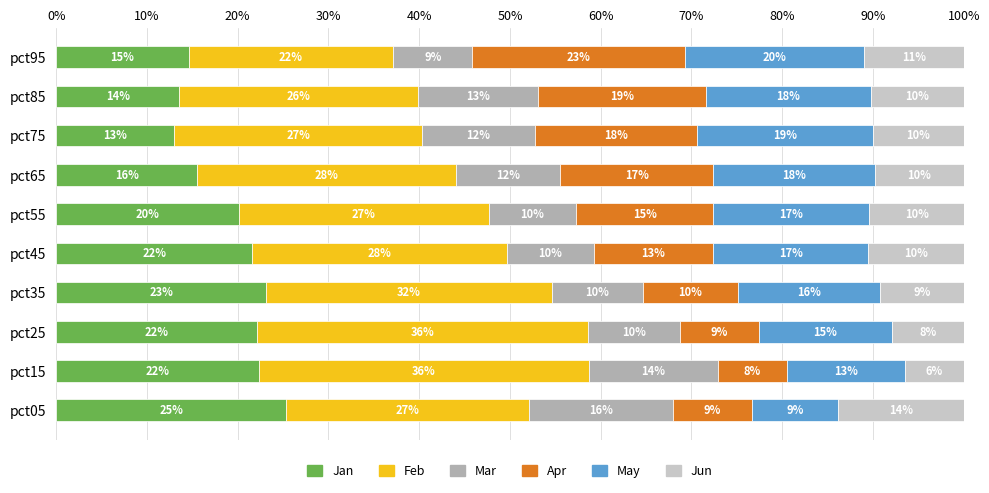

List the series in order of their peak value, highest first.

Feb, Jan, Apr, May, Mar, Jun